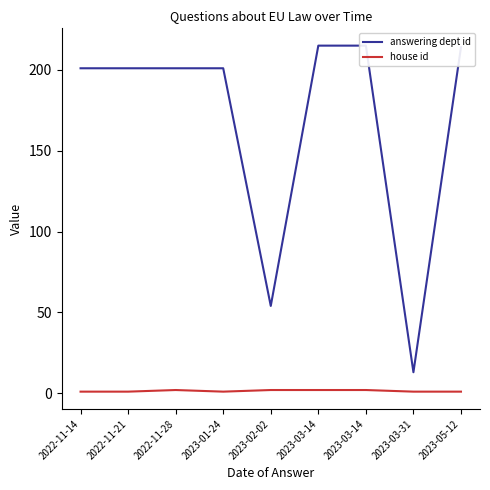

How many data points does each series have?

9